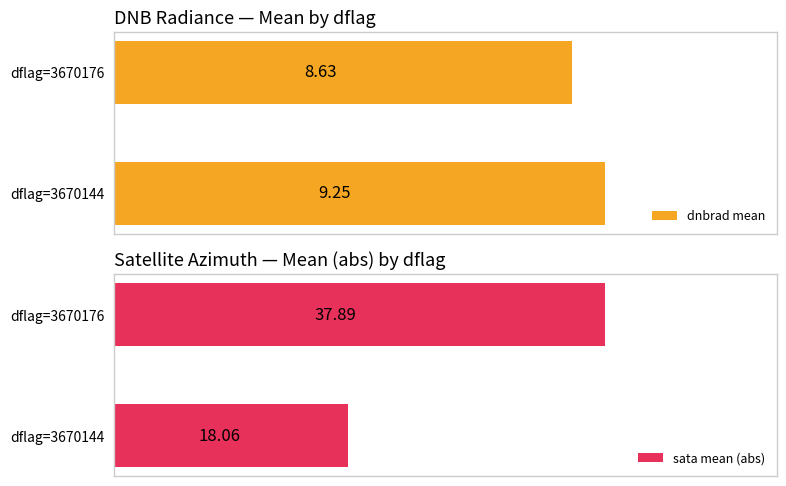

What is the maximum value for sata mean (abs)?

37.9